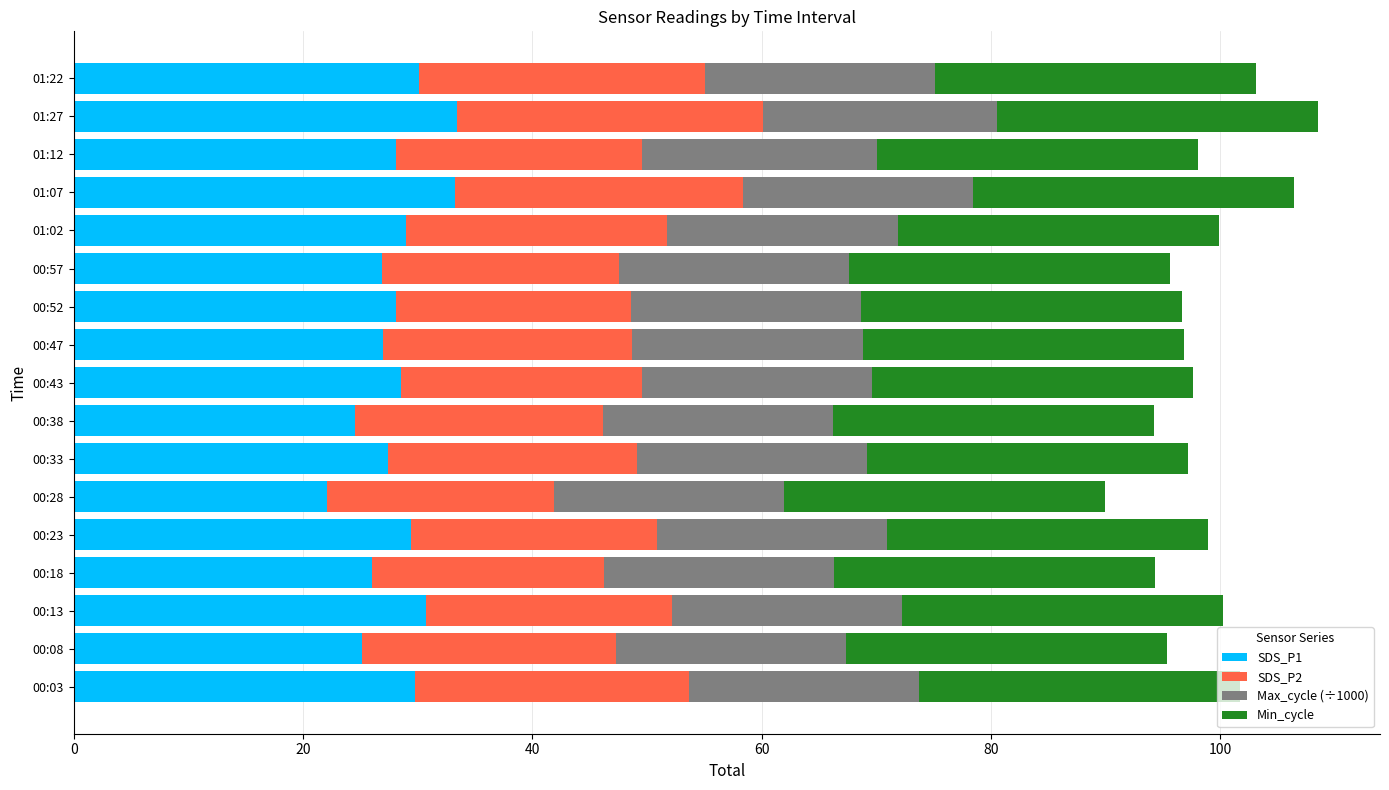

The SDS_P1 series shows 29.8 at 00:03. True or false?

True